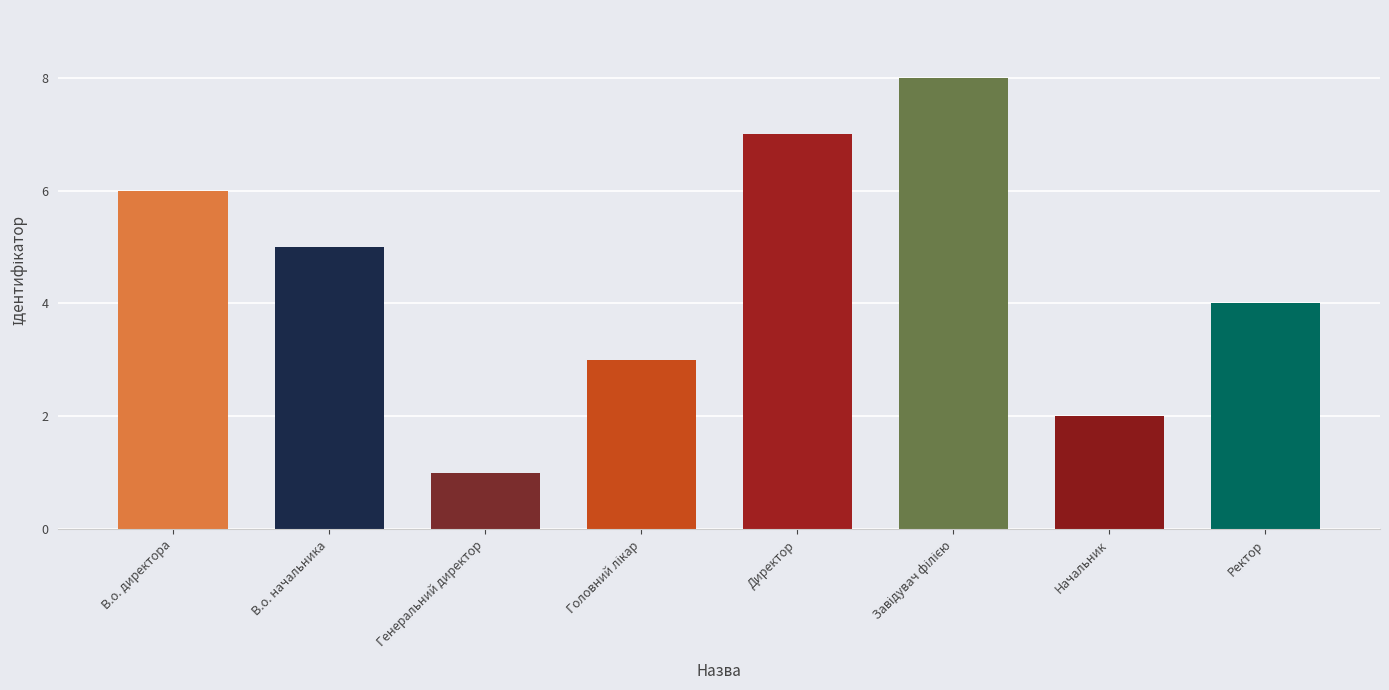

What is the change in value from Генеральний директор to Ректор?

+3